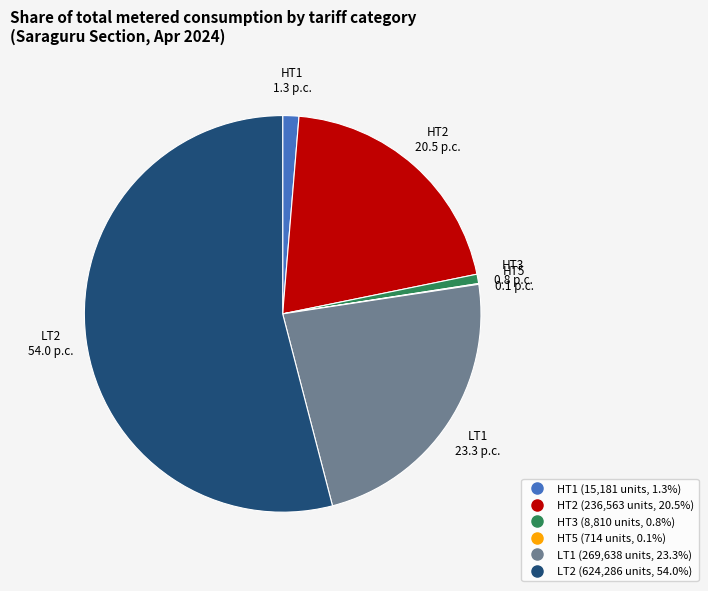

Is there a majority slice in this chart?

Yes